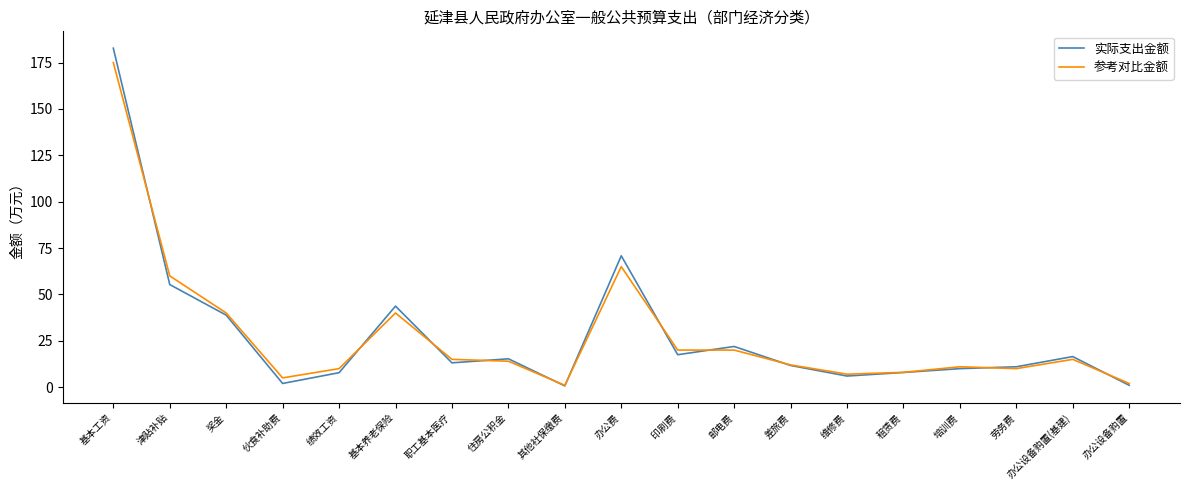

The value of 实际支出金额 at 办公费 is 14.8. True or false?

False